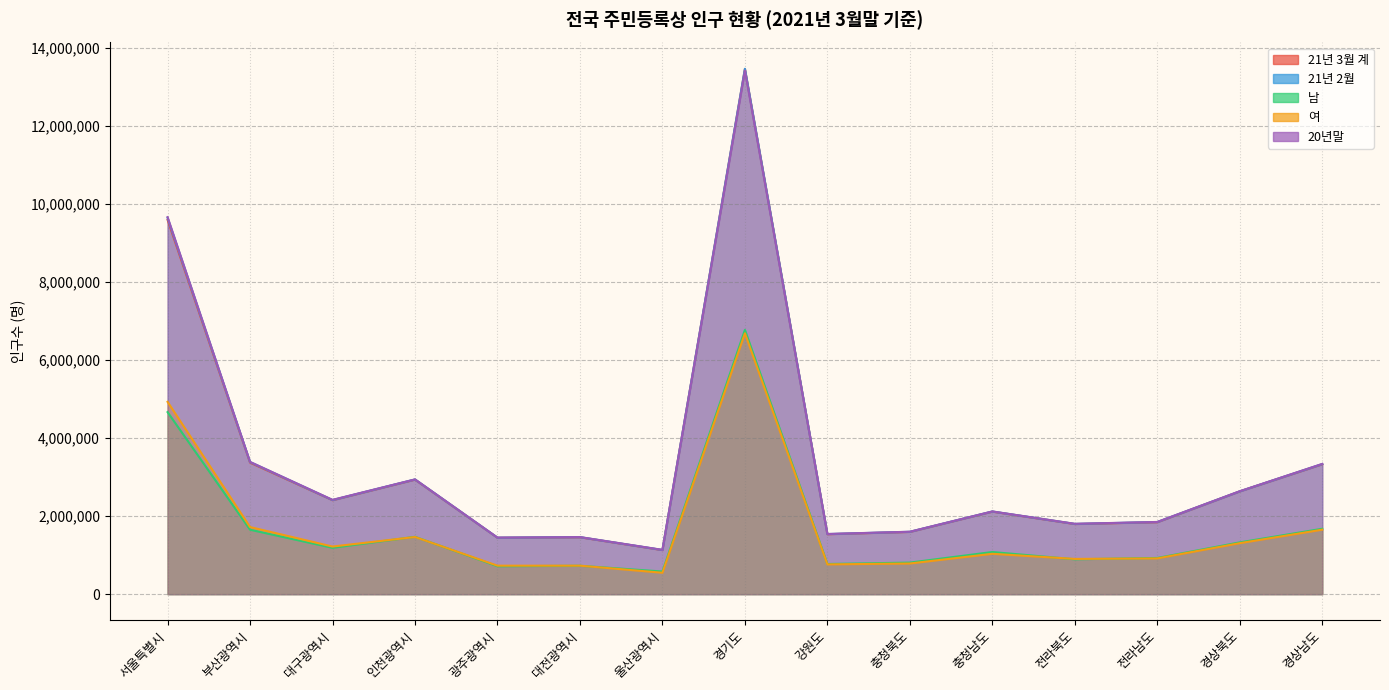

Reading right to left, extract all data points from this chart.

21년 3월 계: 경상남도=3330463	경상북도=2635563	전라남도=1844811	전라북도=1797450	충청남도=2115823	충청북도=1595714	강원도=1536399	경기도=13465837	울산광역시=1129254	대전광역시=1458463	광주광역시=1445473	인천광역시=2936461	대구광역시=2408875	부산광역시=3372399	서울특별시=9598484
21년 2월: 경상남도=3336045	경상북도=2636747	전라남도=1849795	전라북도=1801319	충청남도=2119542	충청북도=1599122	강원도=1540875	경기도=13471758	울산광역시=1132953	대전광역시=1462064	광주광역시=1447953	인천광역시=2941705	대구광역시=2413191	부산광역시=3387761	서울특별시=9648606
남: 경상남도=1677021	경상북도=1327990	전라남도=927884	전라북도=893974	충청남도=1080841	충청북도=809457	강원도=773248	경기도=6776866	울산광역시=580424	대전광역시=728075	광주광역시=715226	인천광역시=1470750	대구광역시=1188070	부산광역시=1651804	서울특별시=4667524
여: 경상남도=1653442	경상북도=1307573	전라남도=916927	전라북도=903476	충청남도=1034982	충청북도=786257	강원도=763151	경기도=6688971	울산광역시=548830	대전광역시=730388	광주광역시=730247	인천광역시=1465711	대구광역시=1220805	부산광역시=1720595	서울특별시=4930960
20년말: 경상남도=3340216	경상북도=2639422	전라남도=1851549	전라북도=1804104	충청남도=2121029	충청북도=1600837	강원도=1542840	경기도=13427014	울산광역시=1136017	대전광역시=1463882	광주광역시=1450062	인천광역시=2942828	대구광역시=2418346	부산광역시=3391946	서울특별시=9668465